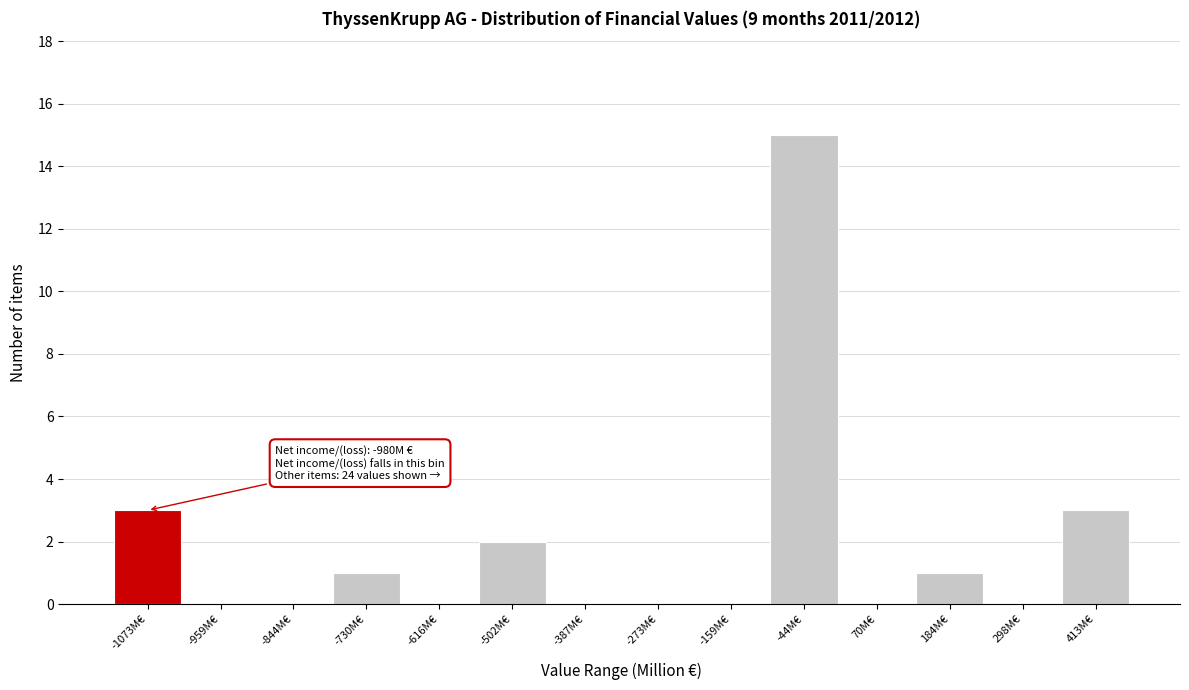

Reading left to right, extract all data points from this chart.

-1073M€=3	-959M€=0	-844M€=0	-730M€=1	-616M€=0	-502M€=2	-387M€=0	-273M€=0	-159M€=0	-44M€=15	70M€=0	184M€=1	298M€=0	413M€=3